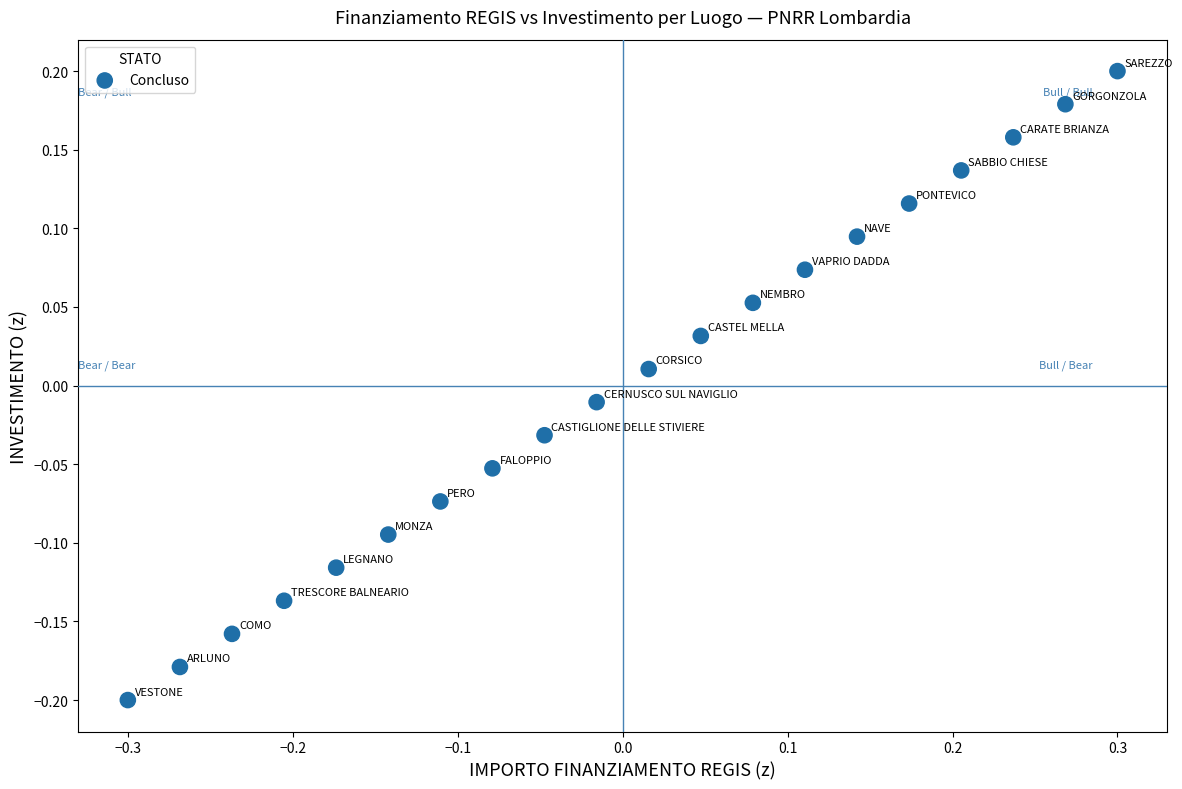

What is the range of Y values (max minus min)?

0.4